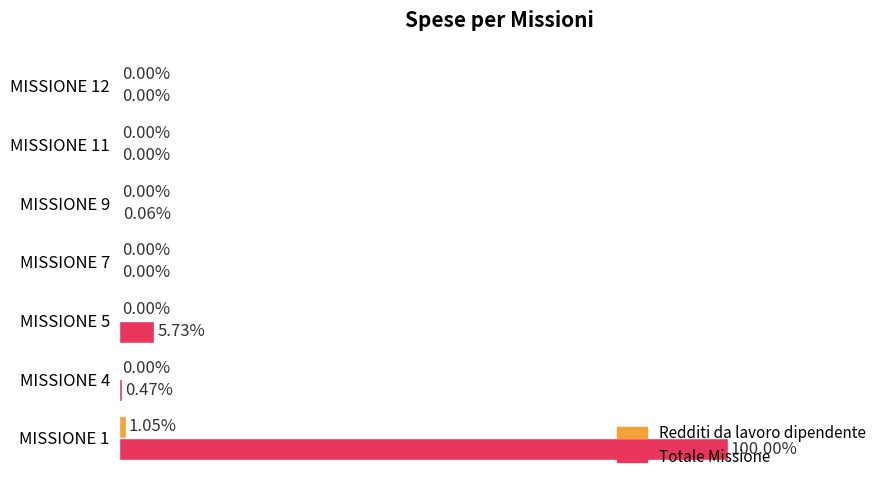

At which category is the sum across all series the highest?

MISSIONE 1